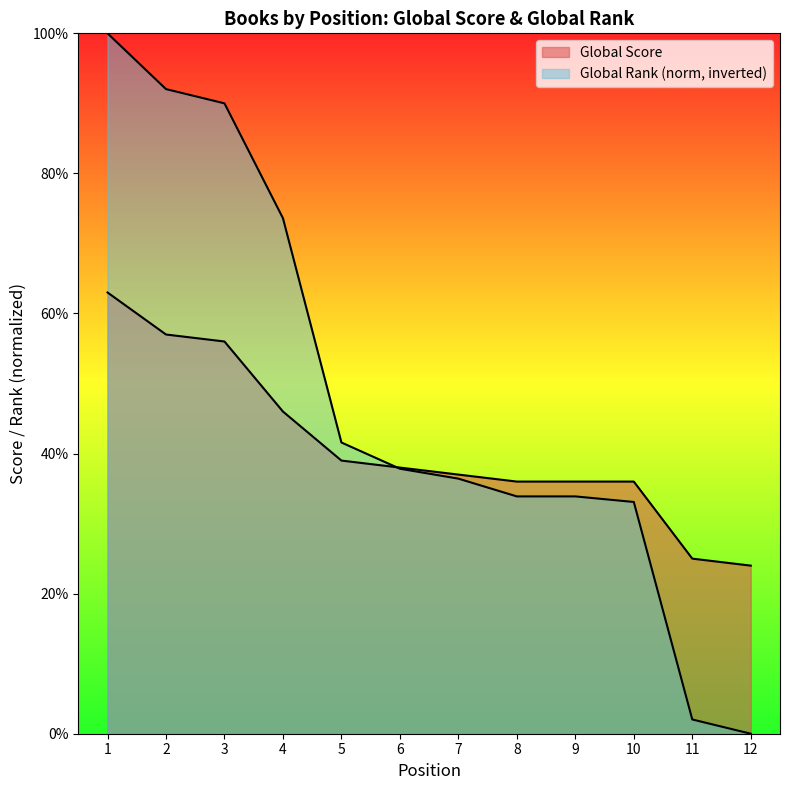

Where do Global Rank and Global Score first cross each other?

5 and 6